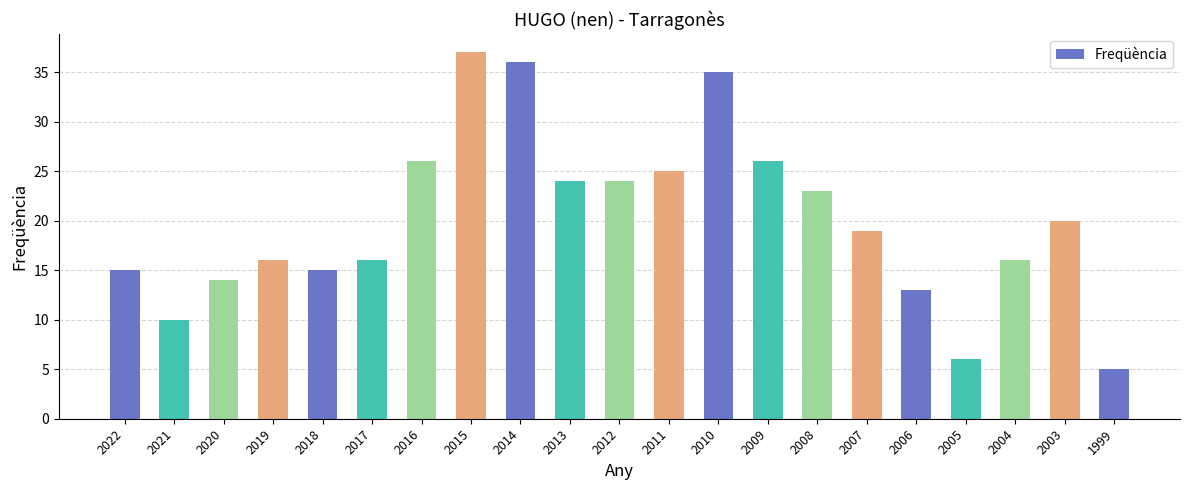

At which label does the data first exceed 19?

2016